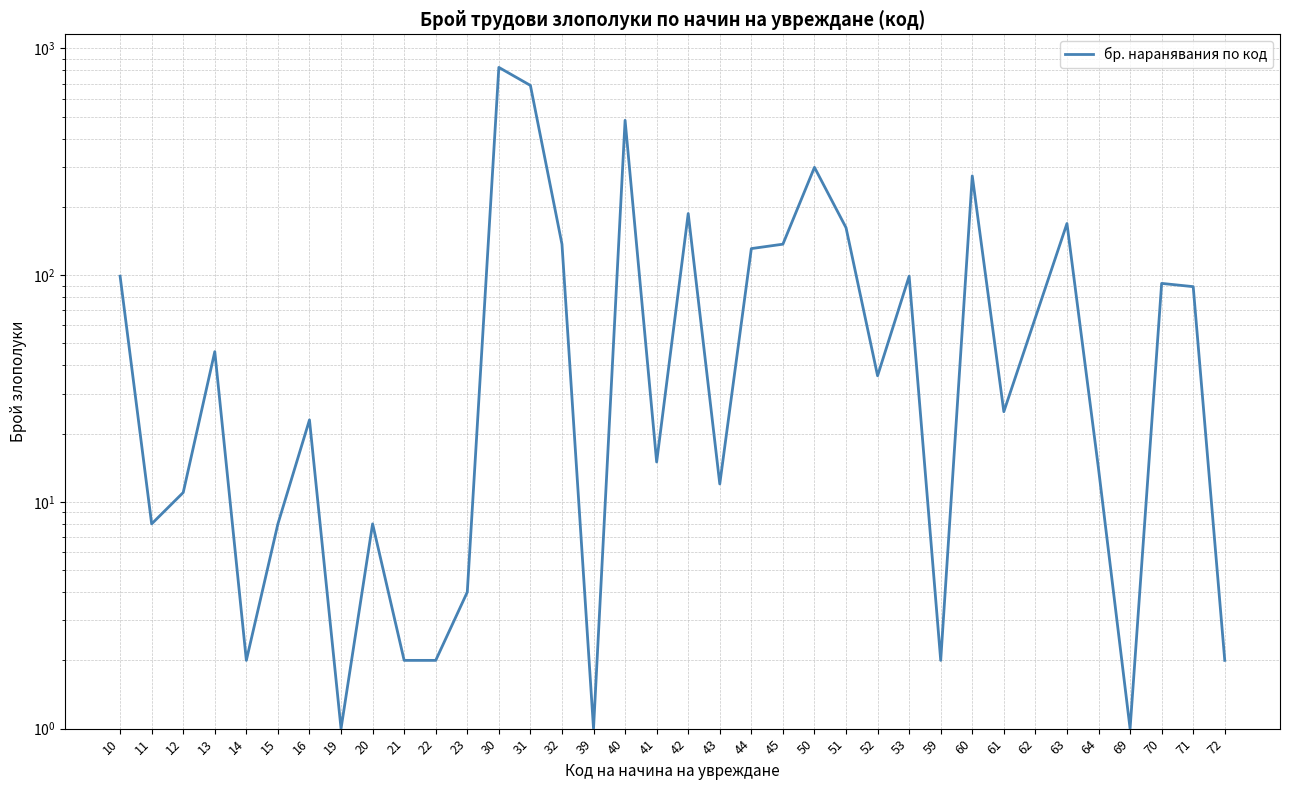

Rank the categories by value from highest to lowest.

30, 31, 40, 50, 60, 42, 63, 51, 32, 45, 44, 10, 53, 70, 71, 62, 13, 52, 61, 16, 41, 64, 43, 12, 11, 15, 20, 23, 14, 21, 22, 59, 72, 19, 39, 69